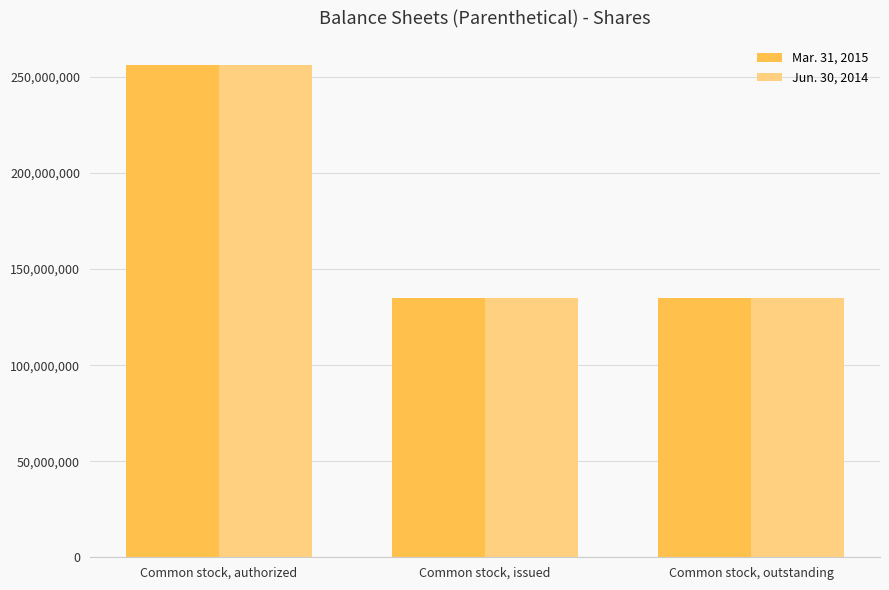

At which category is the sum across all series the highest?

Common stock, authorized